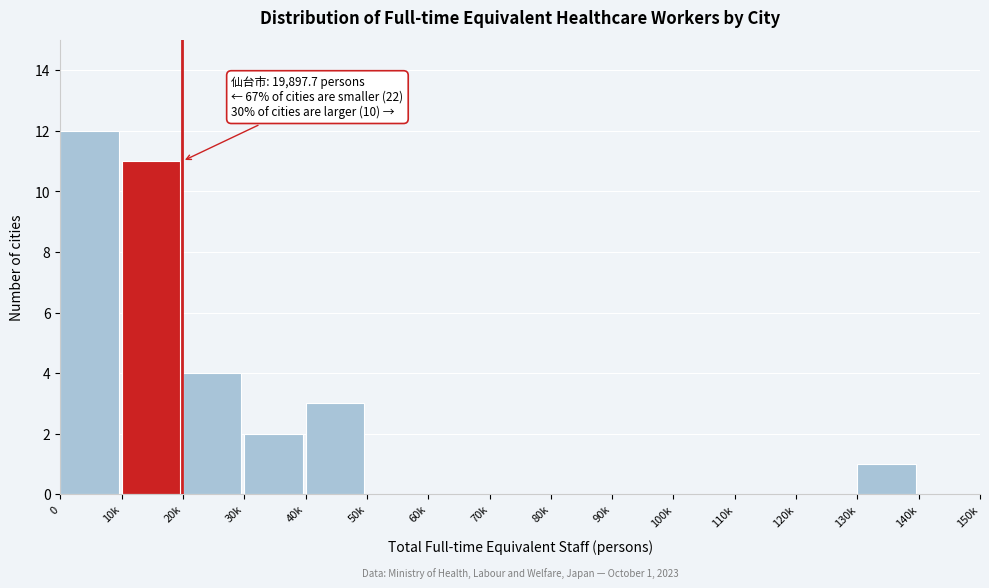

Reading right to left, what are all the values shown in this chart?

140k=0	130k=1	120k=0	110k=0	100k=0	90k=0	80k=0	70k=0	60k=0	50k=0	40k=3	30k=2	20k=4	10k=11	0=12